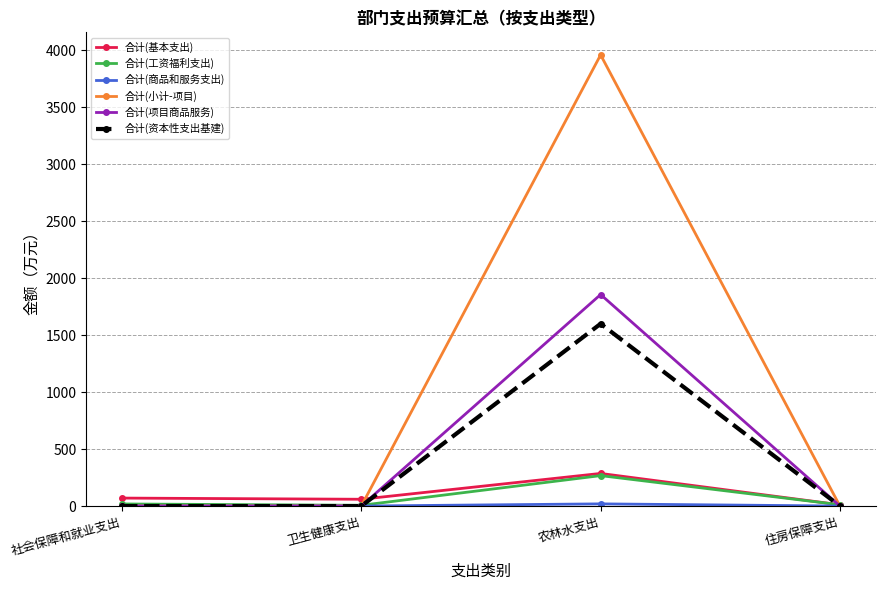

At which category is the sum across all series the highest?

农林水支出